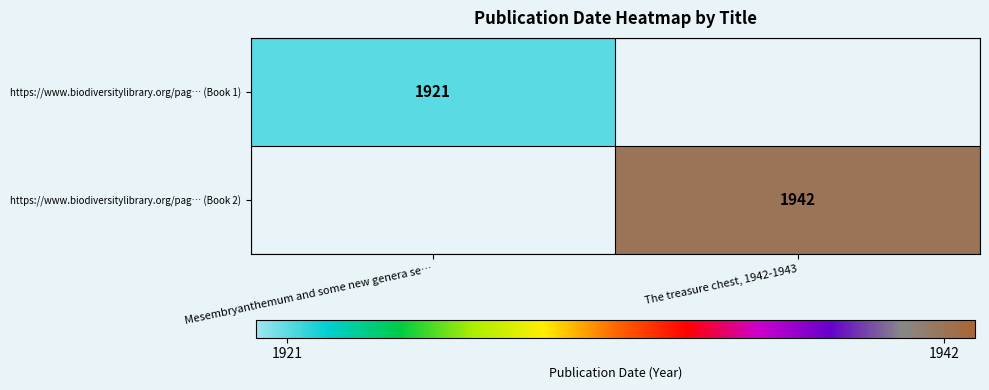

True or false: https://www.biodiversitylibrary.org/pag… (Book 2) has a value of 1942 at The treasure chest, 1942-1943.

True